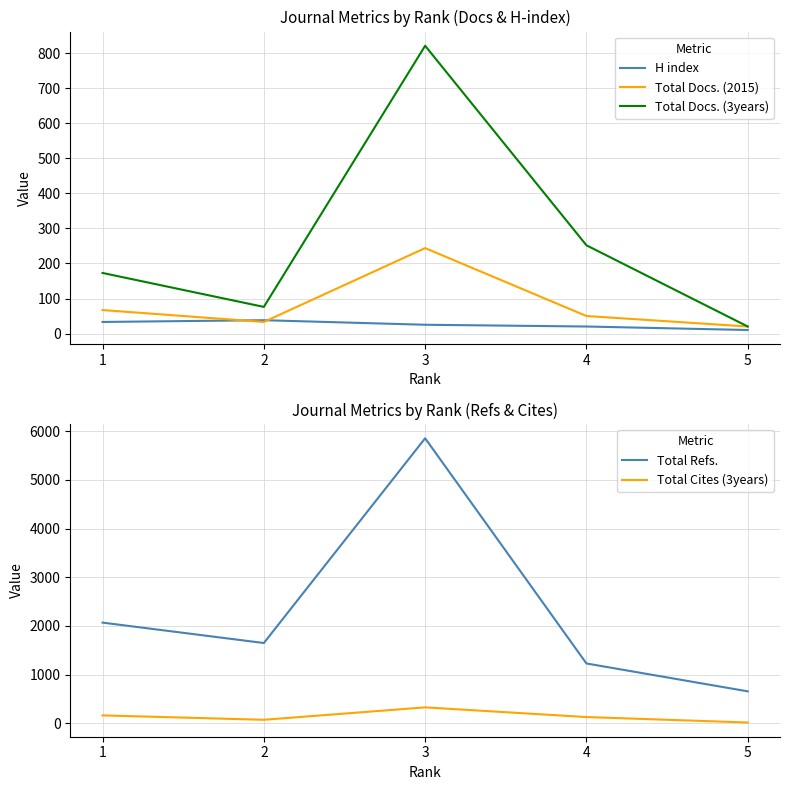

How many lines are shown in the chart?

5